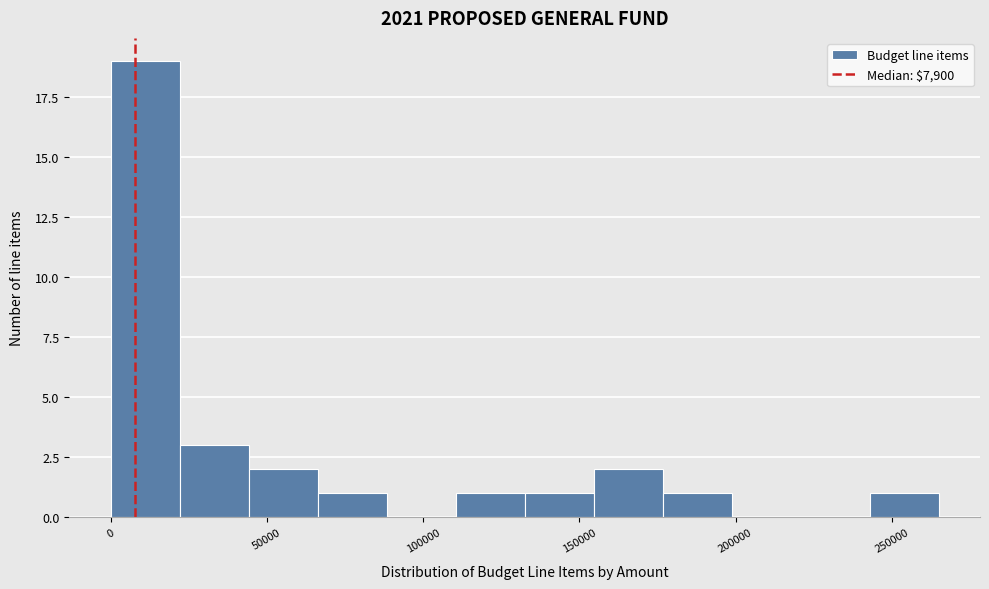

Over which range of the x-axis is the bar tallest?

0 to 20000